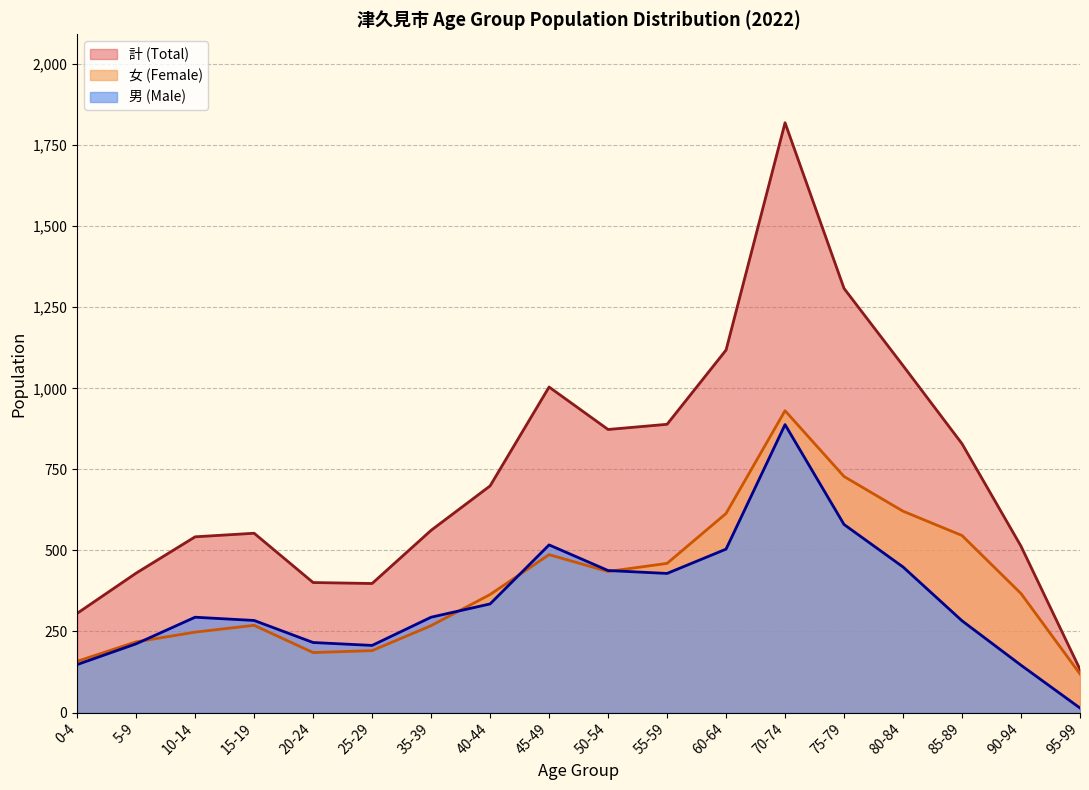

True or false: 計 (Total) and 男 (Male) cross at least once.

False